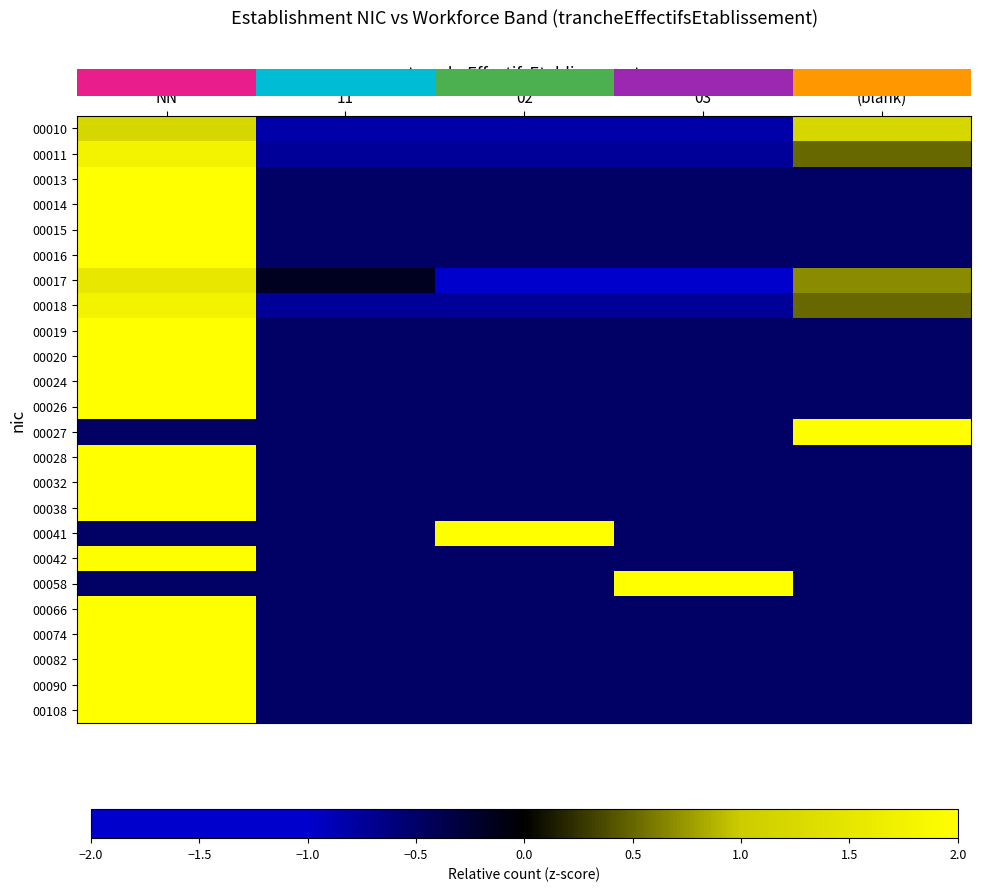

What is the difference between the highest and lowest values at NN?

2.5